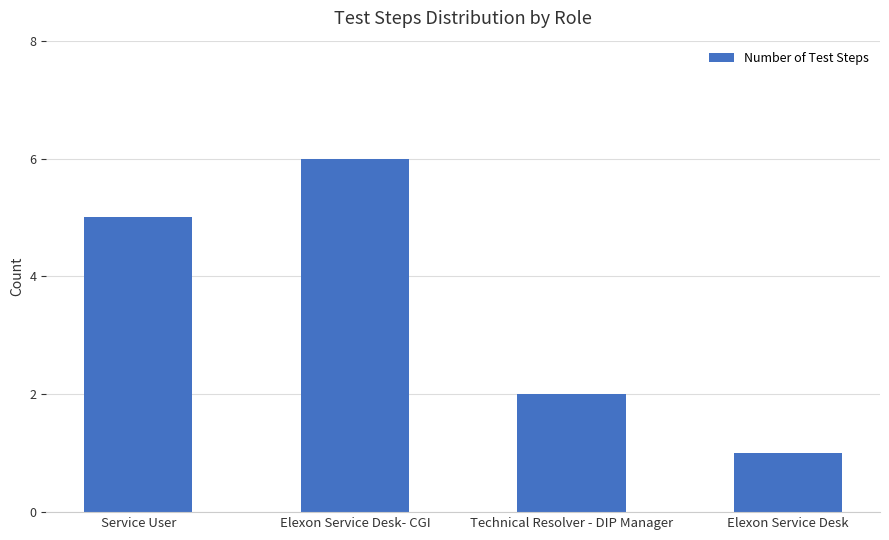

Reading right to left, extract all data points from this chart.

1	2	6	5